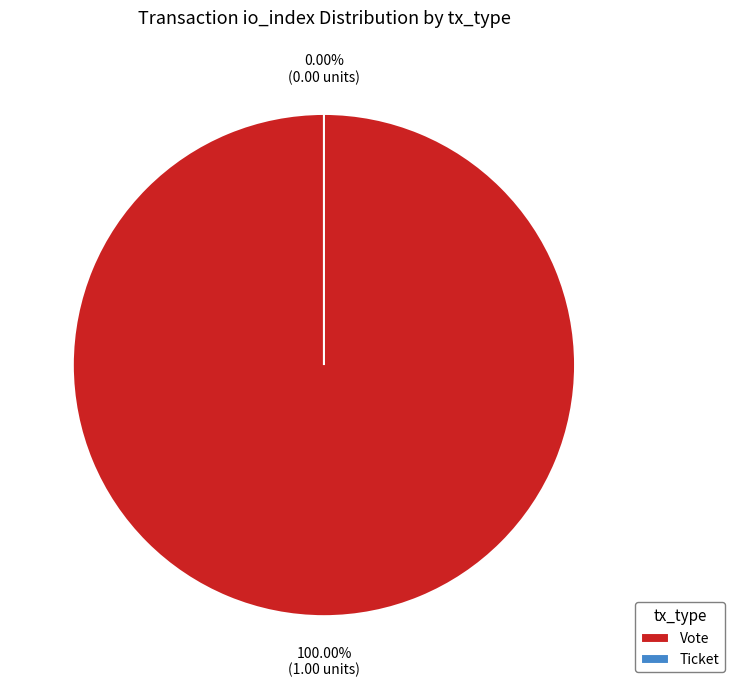

The Ticket slice represents 0% of the pie. True or false?

True